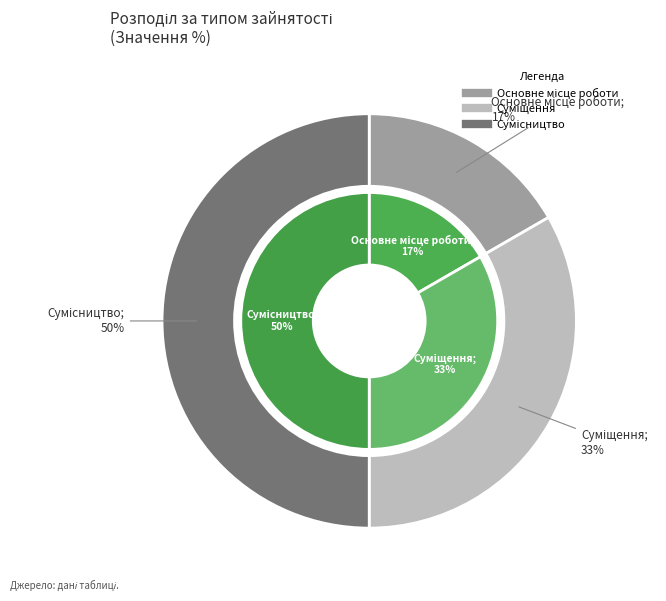

To the nearest percent, what is the combined percentage of Суміщення and Основне місце роботи?

50%